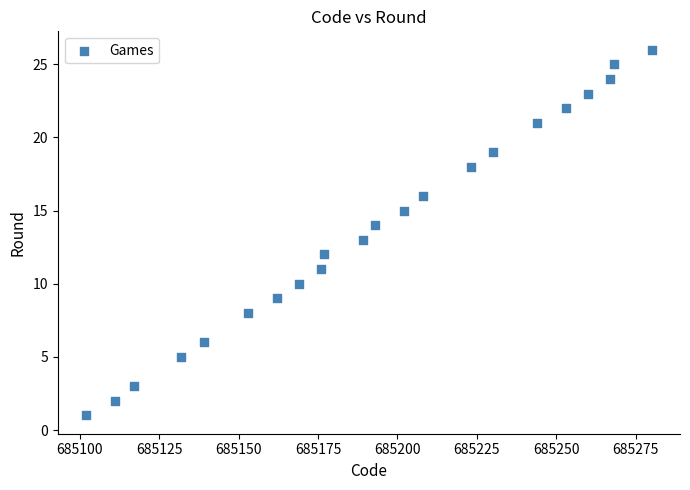

What is the range of X values (max minus min)?

178